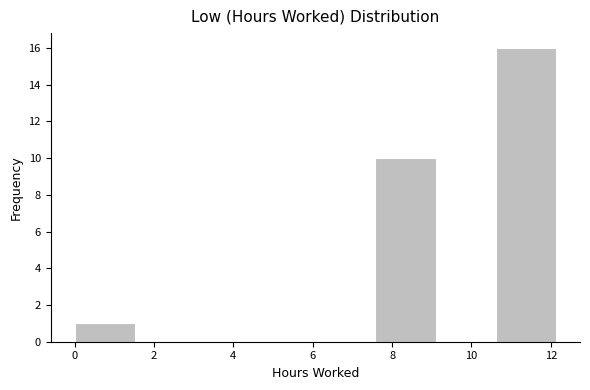

Reading left to right, transcribe this chart: for each bar, give the range it covers on the x-axis and its height. Neither the bar edges nor the heights are printed on the chart, so give them approximately, as read against the axes.

0.0 to 1.6: 1
1.6 to 3.0: 0
3.0 to 4.6: 0
4.6 to 6.0: 0
6.0 to 7.6: 0
7.6 to 9.0: 10
9.0 to 10.6: 0
10.6 to 12.2: 16